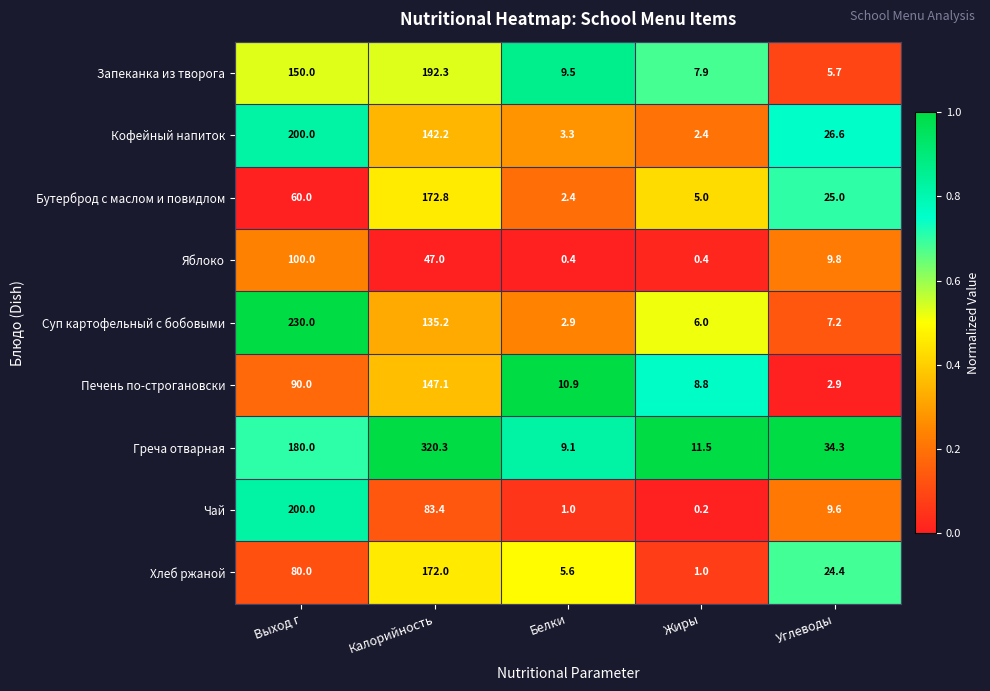

What is the difference between the Чай values at Углеводы and Калорийность?

73.8